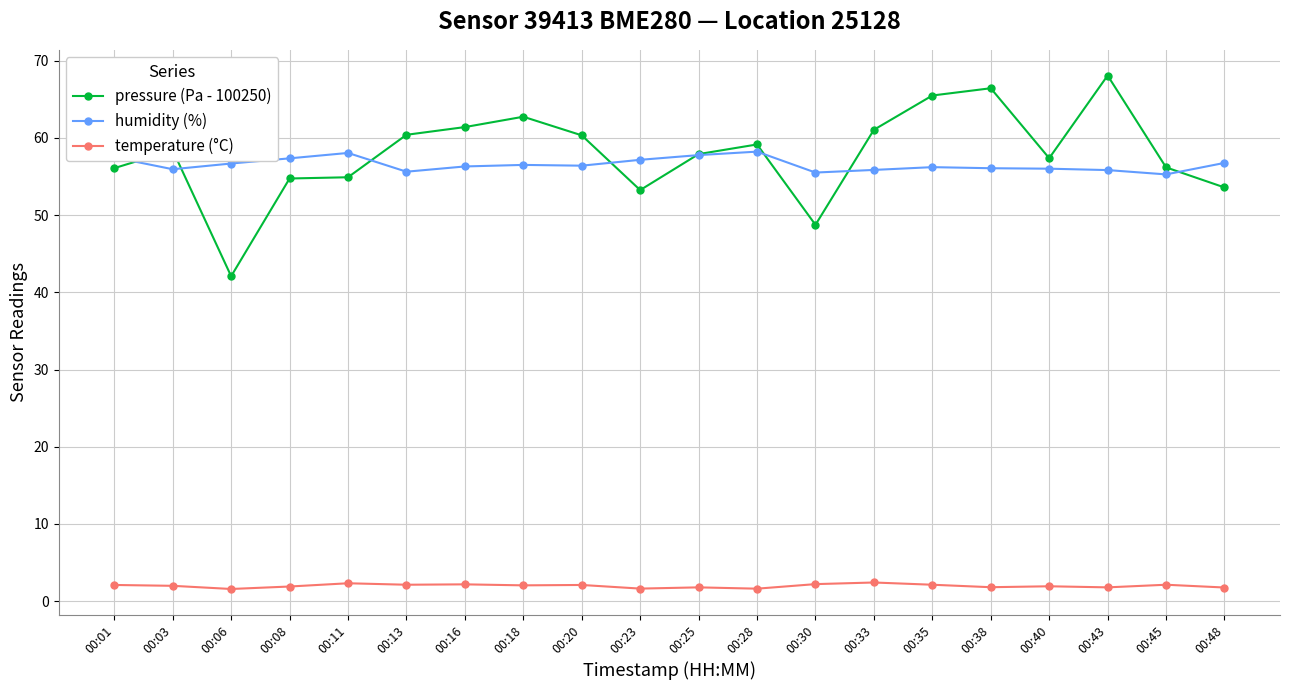

Read the pressure (Pa - 100250) value at 00:28.

59.2